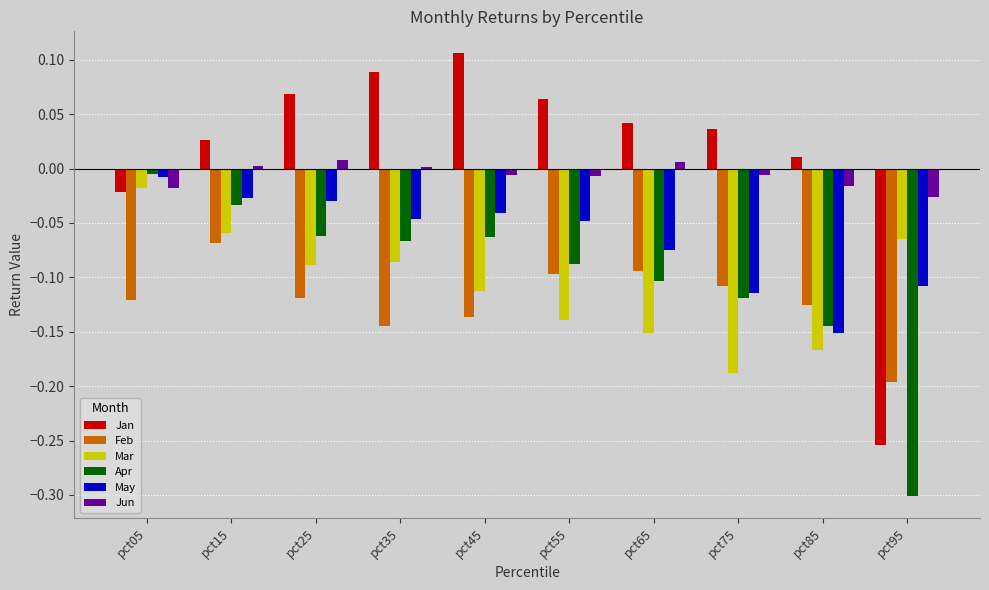

Are the bars grouped side by side (vs. stacked)?

Yes